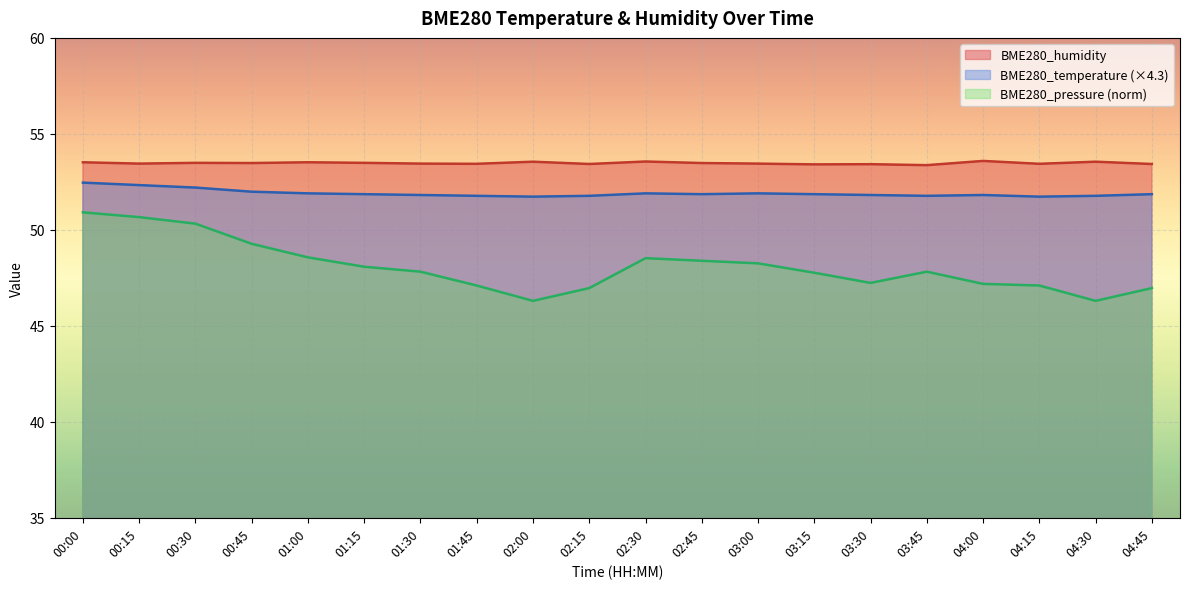

True or false: BME280_humidity has more than 1 points higher than both neighbors.

True